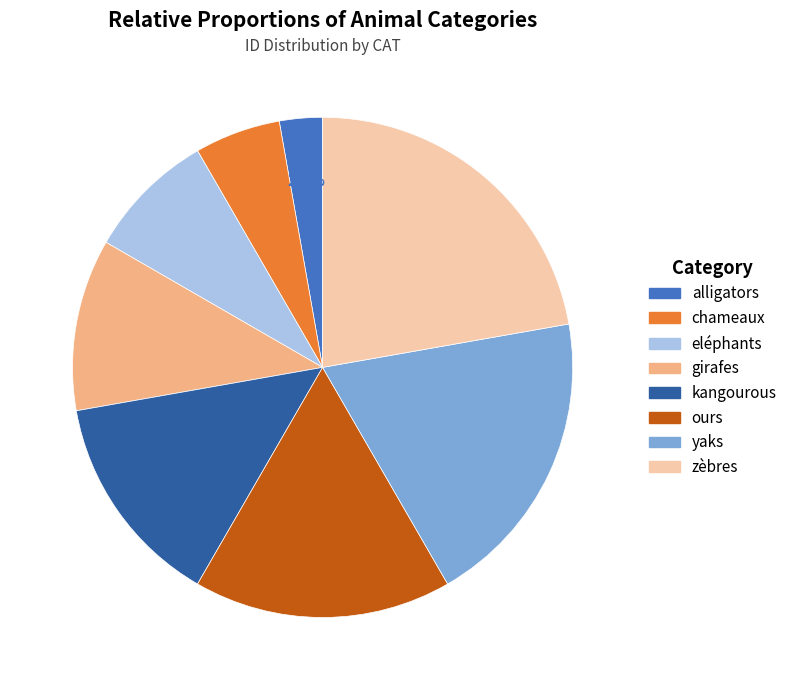

Is kangourous the majority of the pie?

No